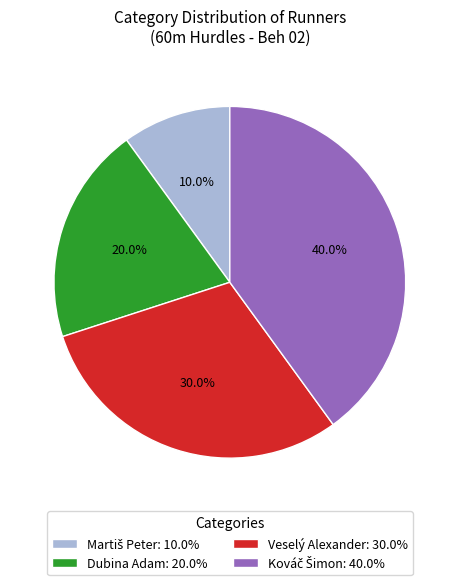

What portion of the pie excludes Dubina Adam: 20.0%?

80.0%